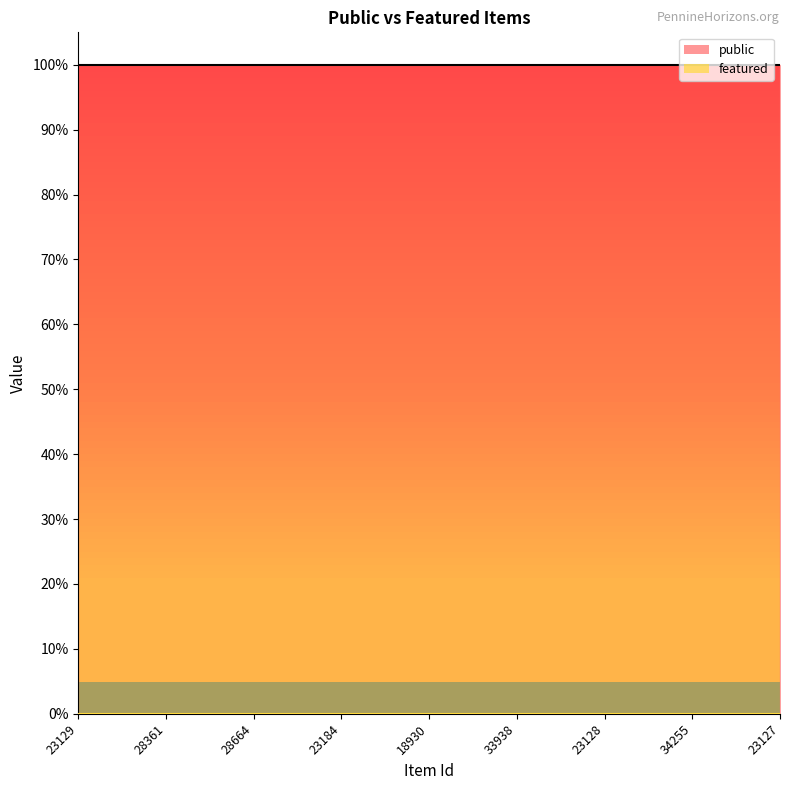

True or false: featured_line and public_line intersect in this chart.

False